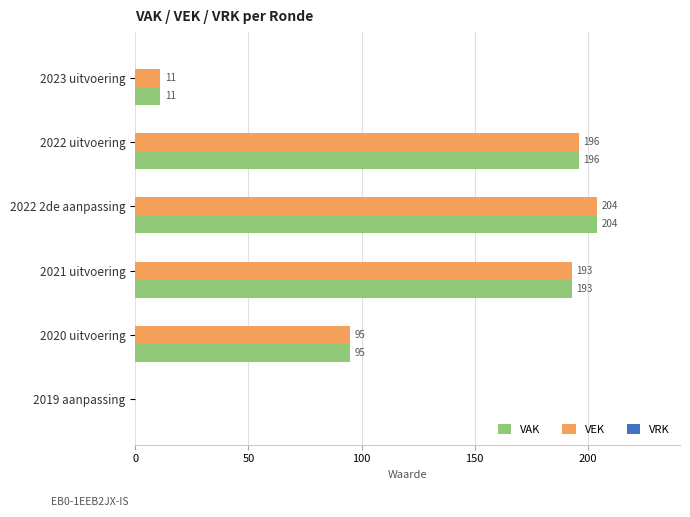

Read the VAK value at 2022 uitvoering.

196